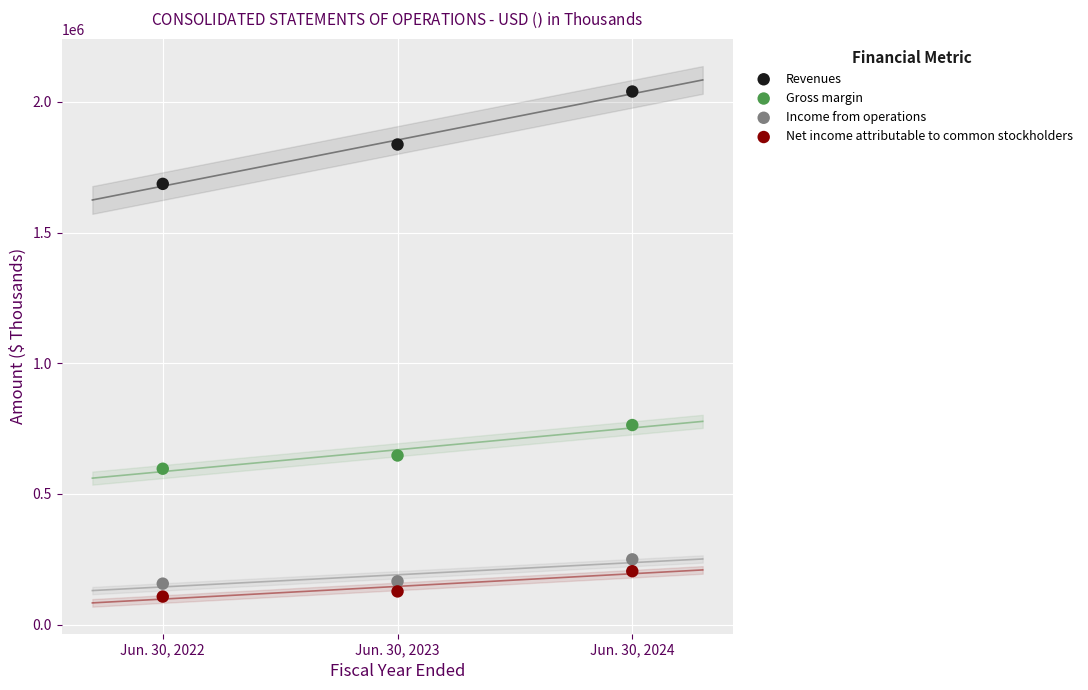

Across all data points, what is the average X value?

2023